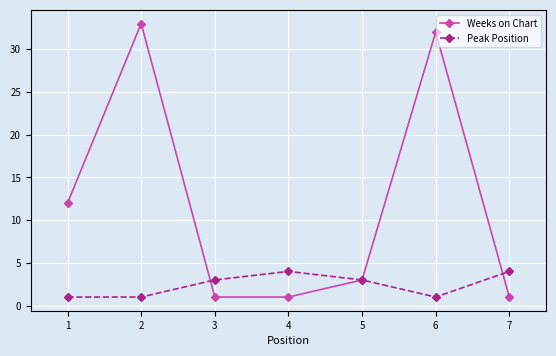

How many Peak Position values are between 1 and 4?

7